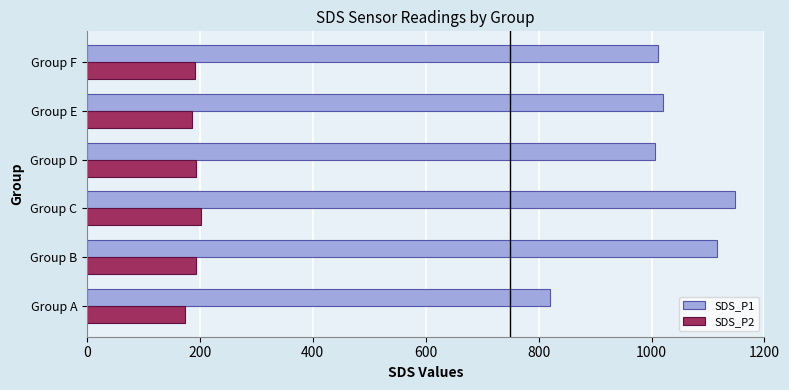

What are all the series names shown in the legend?

SDS_P1, SDS_P2